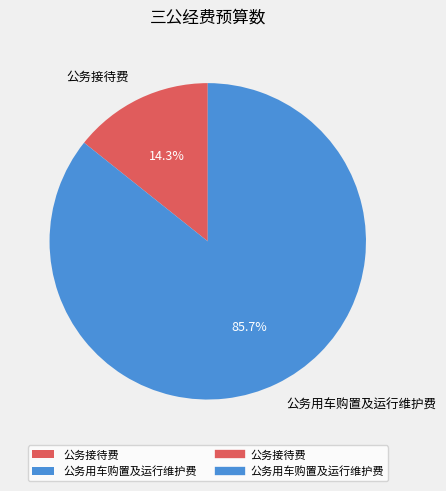

To the nearest percent, what is the difference between the largest and smallest slice percentages?

71%